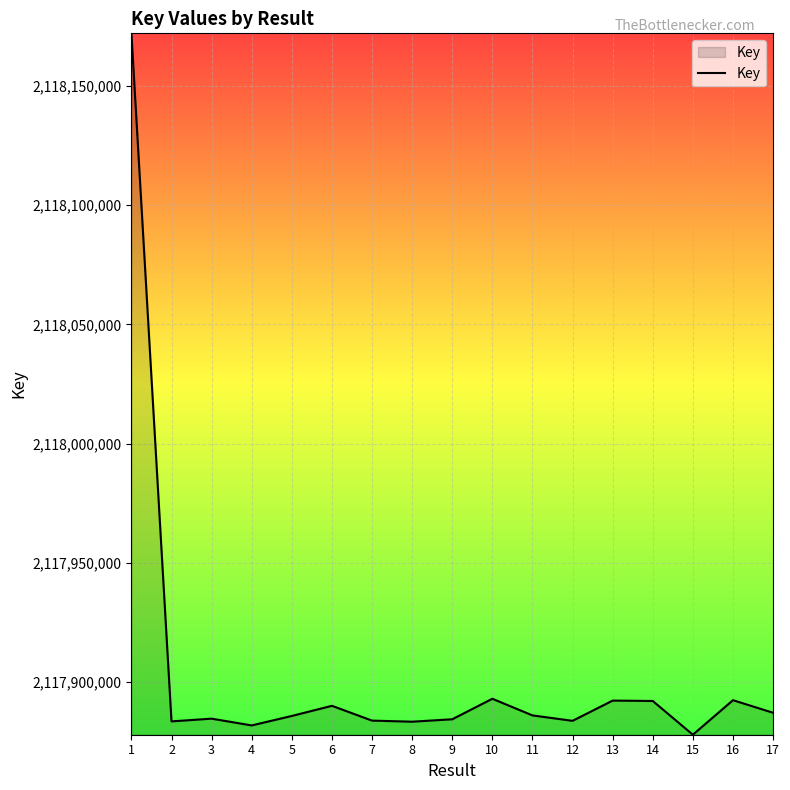

What is the ratio of the value at 15 to the value at 8?

1.0